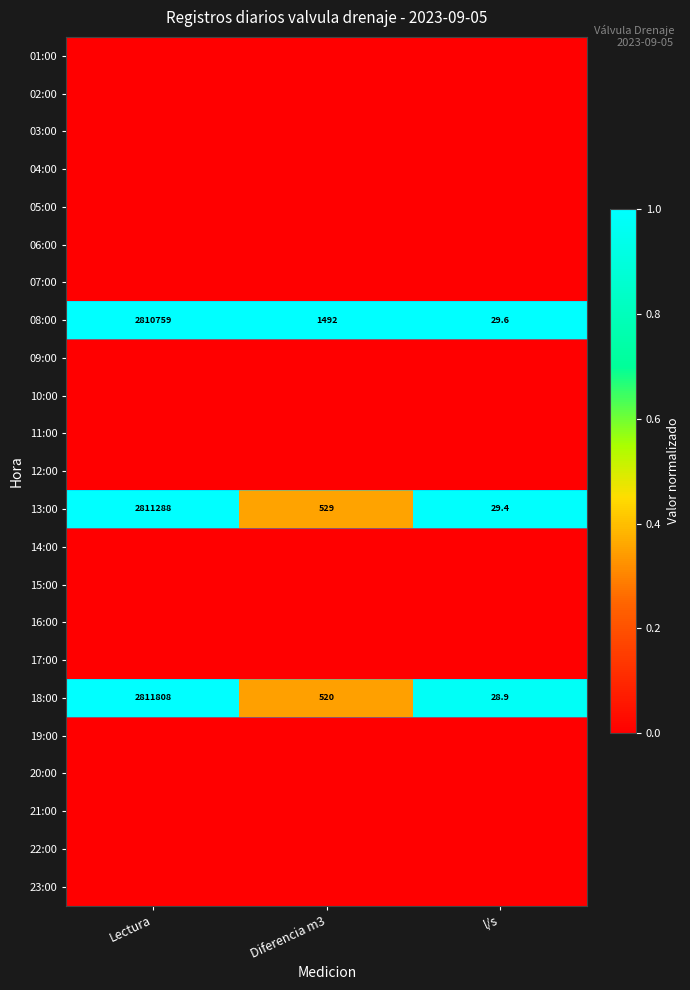

What is the highest value of the 13:00 series?

2811288.0